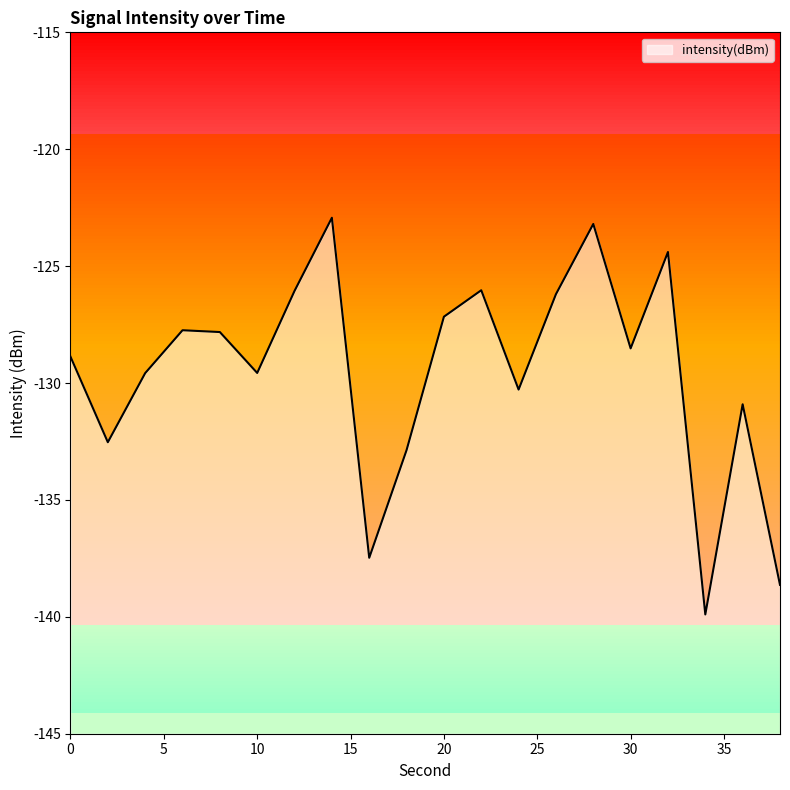

Where is the first local maximum?

6